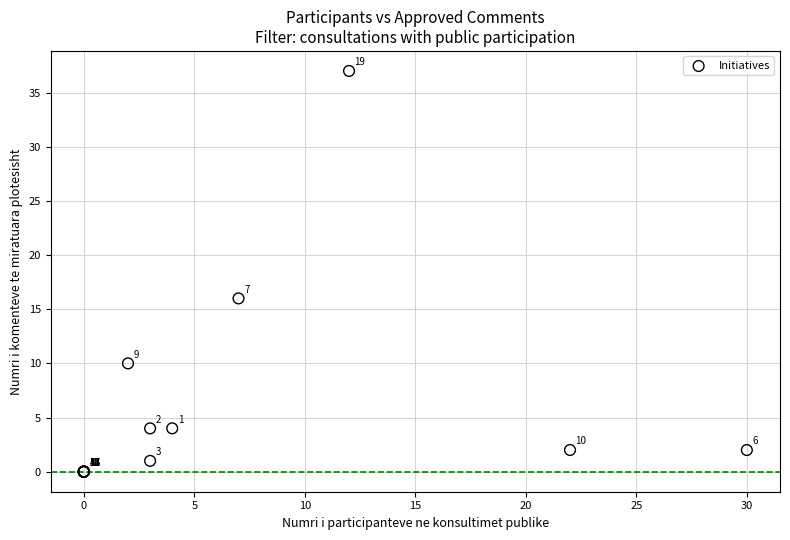

What Y value in the scatter plot is closest to 18?

16